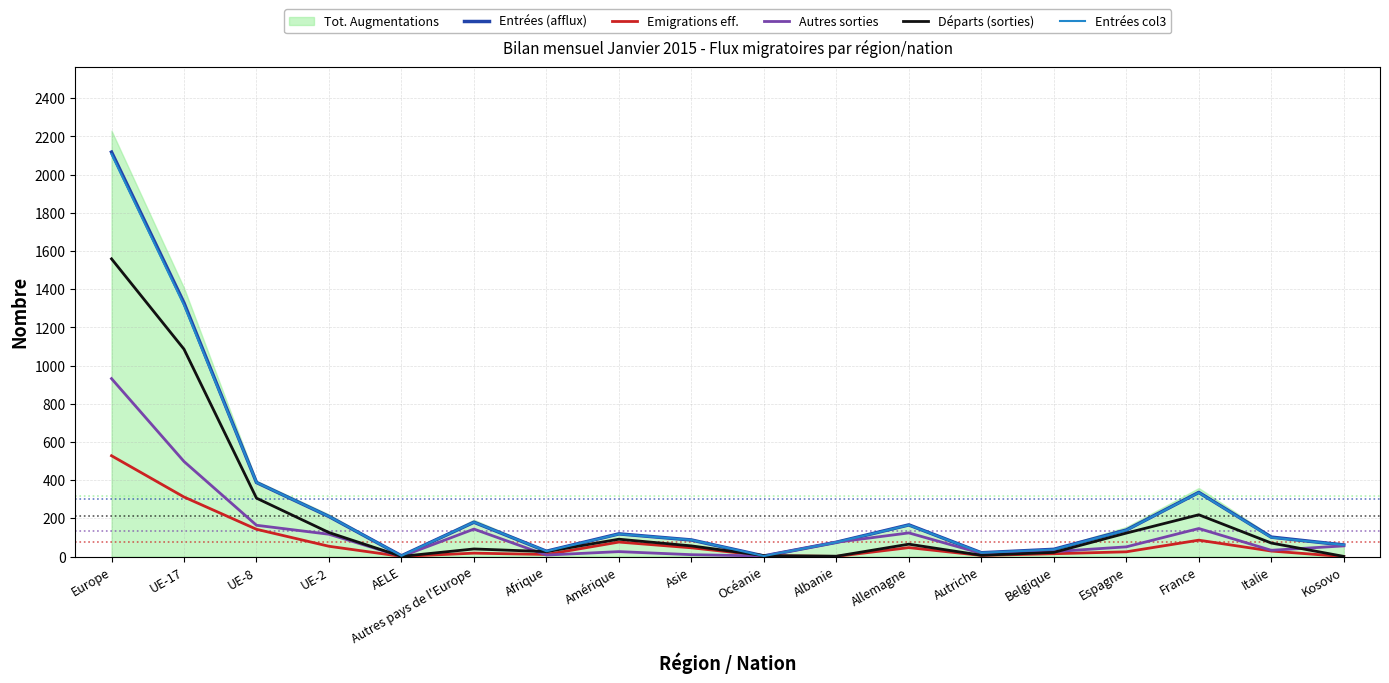

What is the difference between the Autres sorties values at Europe and Asie?

922